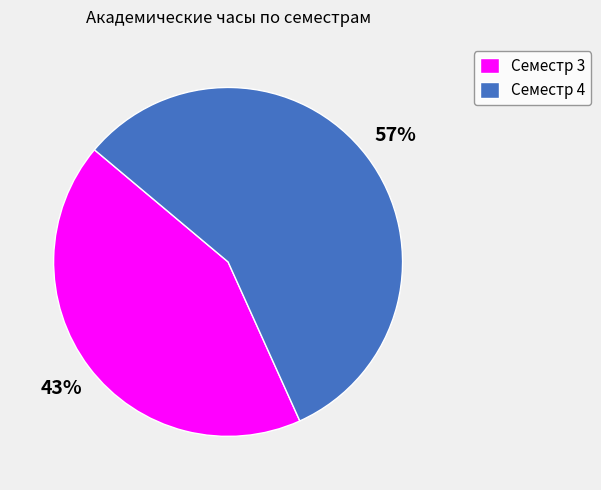

To the nearest percent, what is the combined percentage of Семестр 4 and Семестр 3?

100%